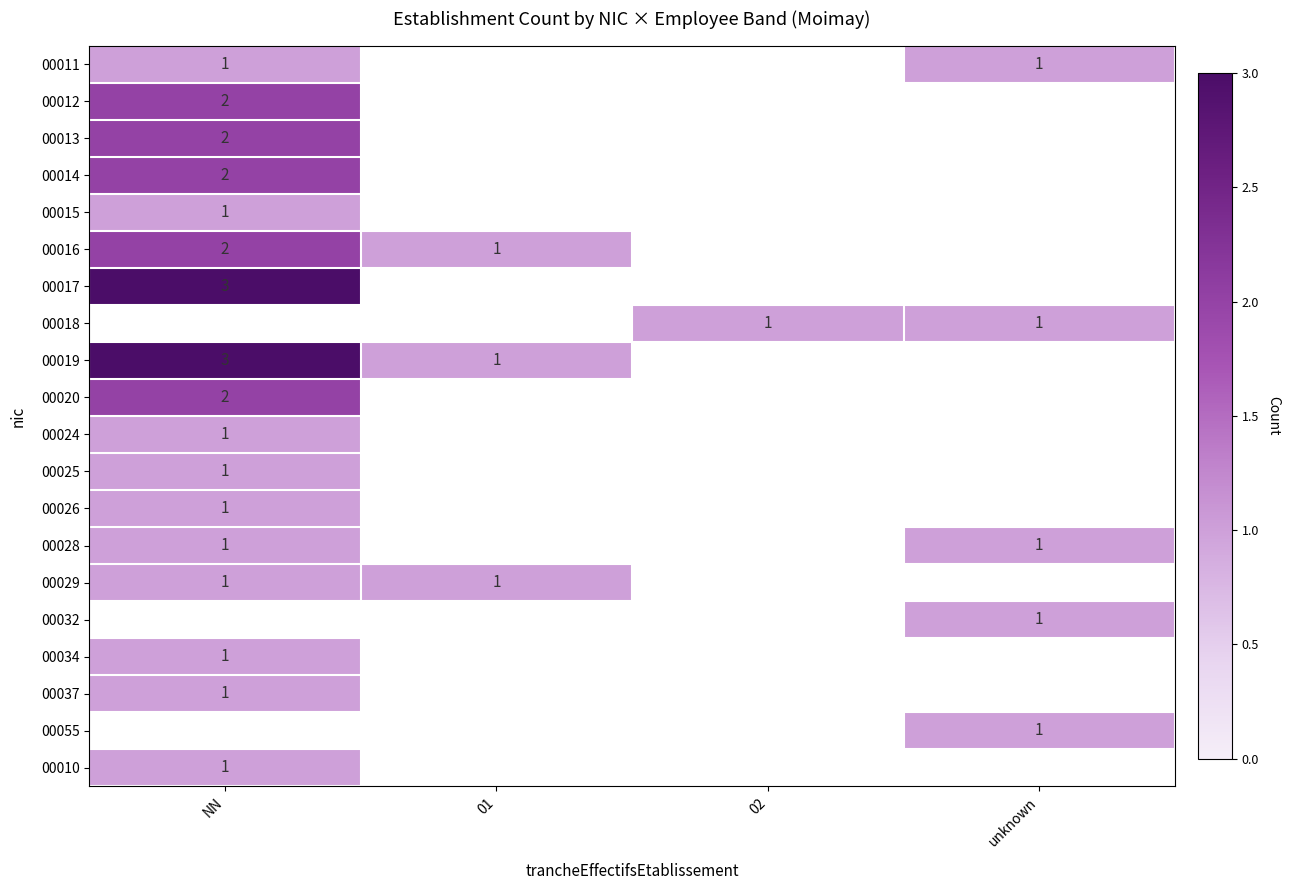

The 00019 series shows 1 at 01. True or false?

True